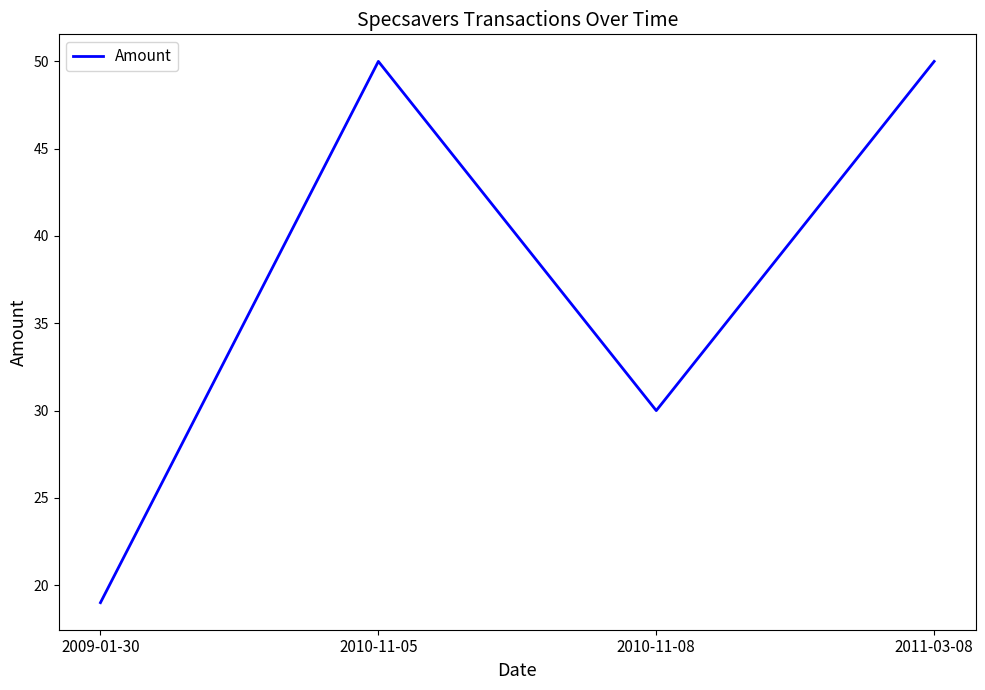

What is the difference between the values at 2010-11-08 and 2009-01-30?

11